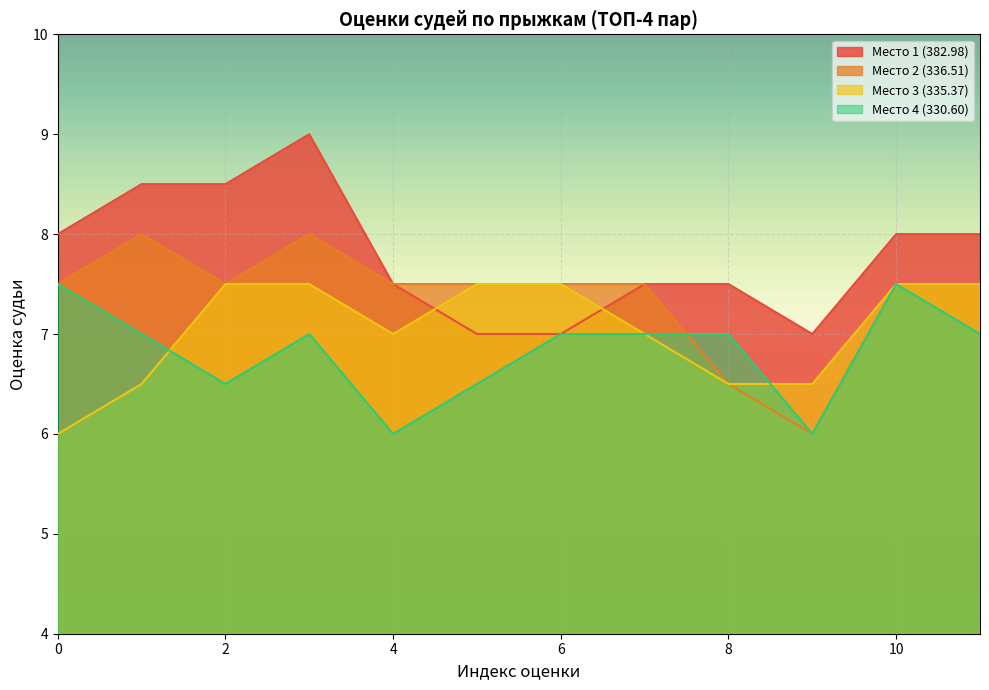

Reading left to right, extract all data points from this chart.

Место 1 (382.98): 0=8.0	1=8.5	2=8.5	3=9.0	4=7.5	5=7.0	6=7.0	7=7.5	8=7.5	9=7.0	10=8.0	11=8.0
Место 2 (336.51): 0=7.5	1=8.0	2=7.5	3=8.0	4=7.5	5=7.5	6=7.5	7=7.5	8=6.5	9=6.0	10=7.5	11=7.5
Место 3 (335.37): 0=6.0	1=6.5	2=7.5	3=7.5	4=7.0	5=7.5	6=7.5	7=7.0	8=6.5	9=6.5	10=7.5	11=7.5
Место 4 (330.60): 0=7.5	1=7.0	2=6.5	3=7.0	4=6.0	5=6.5	6=7.0	7=7.0	8=7.0	9=6.0	10=7.5	11=7.0